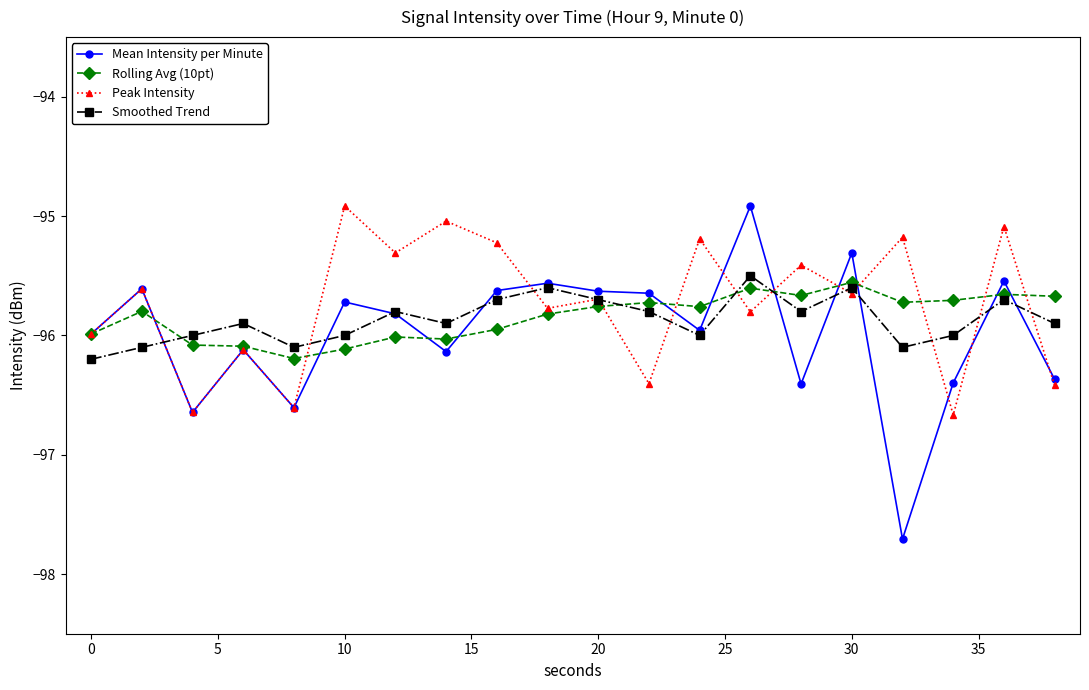

True or false: Peak Intensity has more than 2 points higher than both neighbors.

True